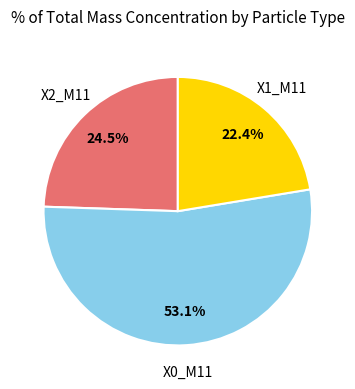

To the nearest percent, what is the combined percentage of X2_M11 and X1_M11?

47%